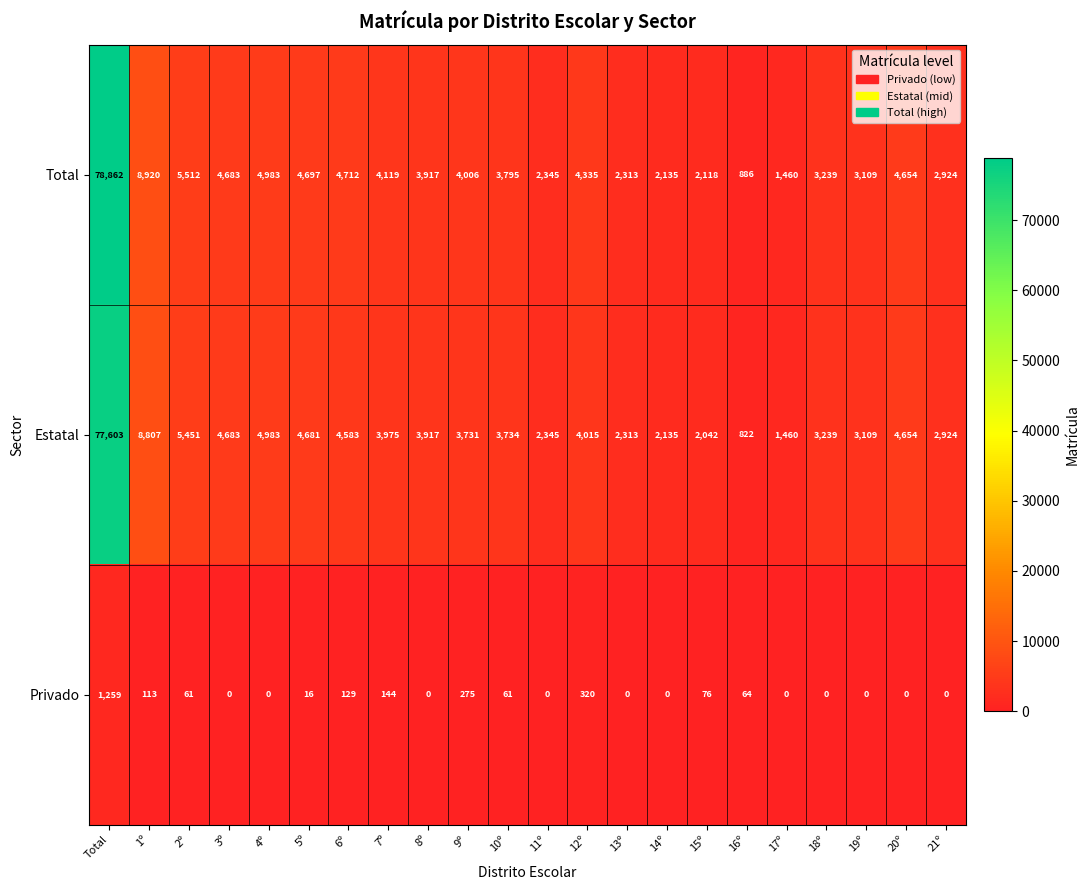

Rank the series at 10º from highest to lowest value.

Total, Estatal, Privado